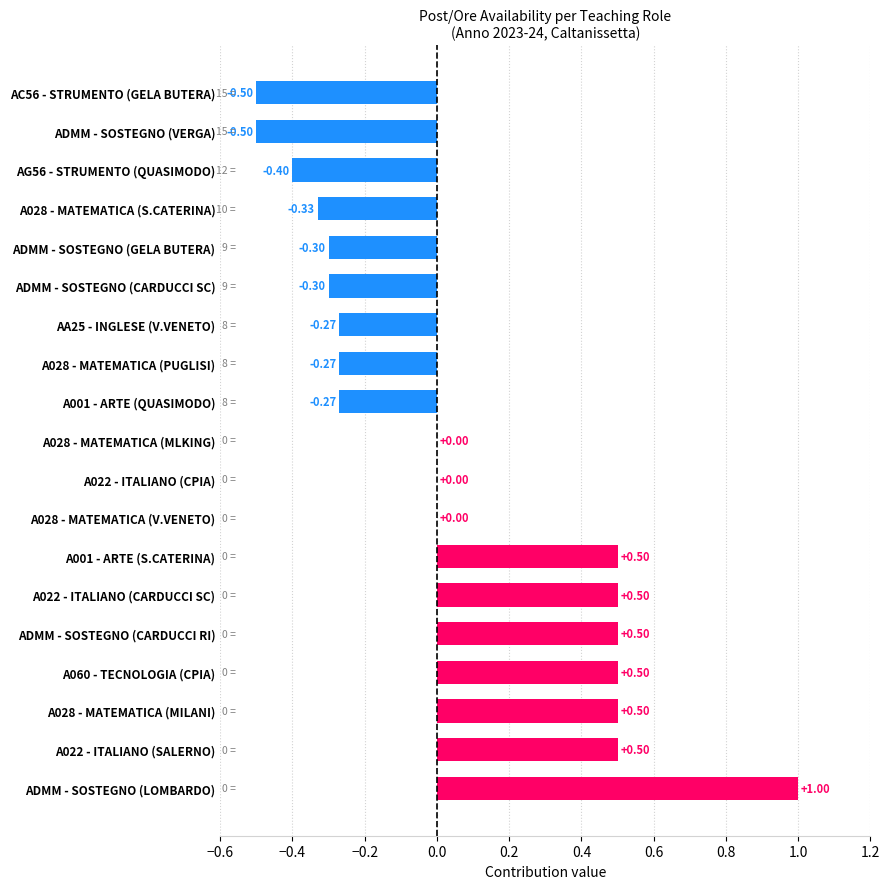

How many series are shown in this chart?

1